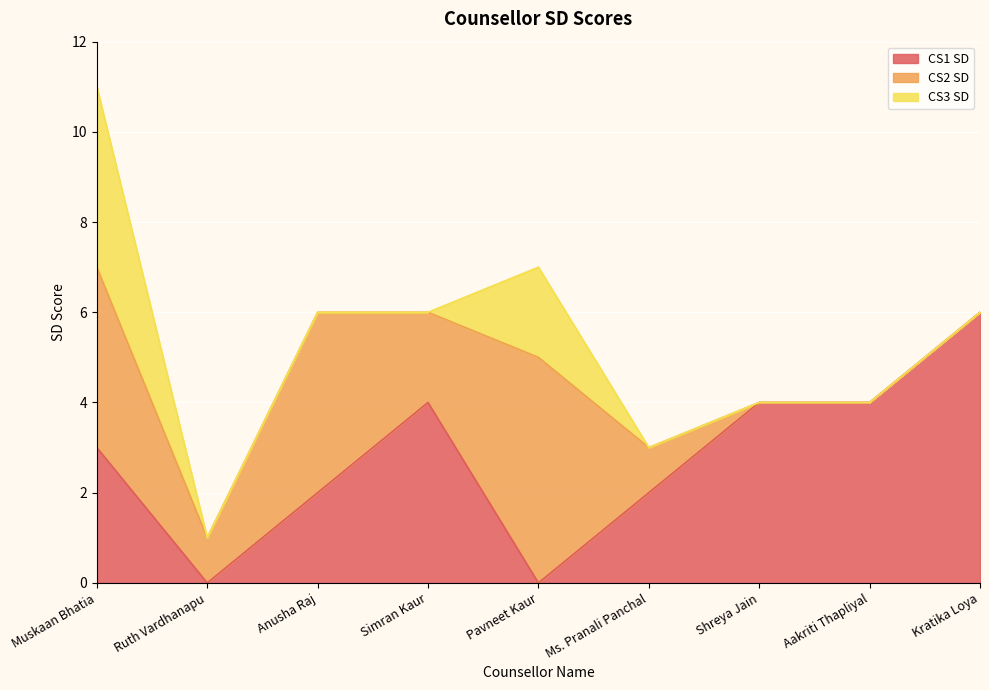

What is the difference between the maximum and minimum values in the CS2 SD series?

5